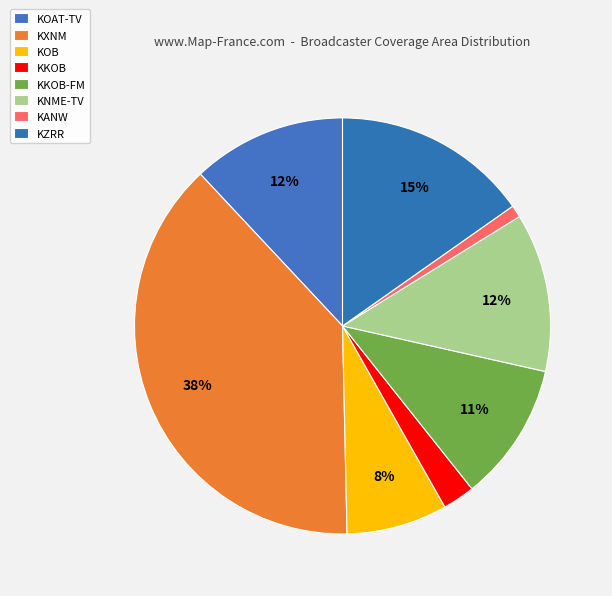

To the nearest percent, what is the difference between the KZRR and KXNM slice percentages?

23%